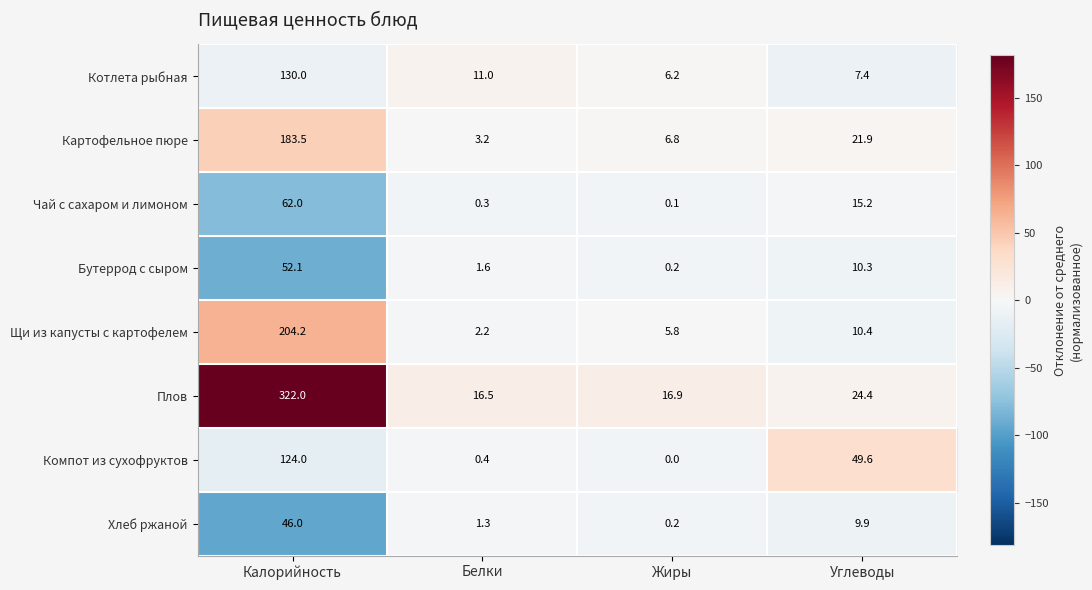

What is the difference between the maximum and minimum values in the Щи из капусты с картофелем series?

202.0